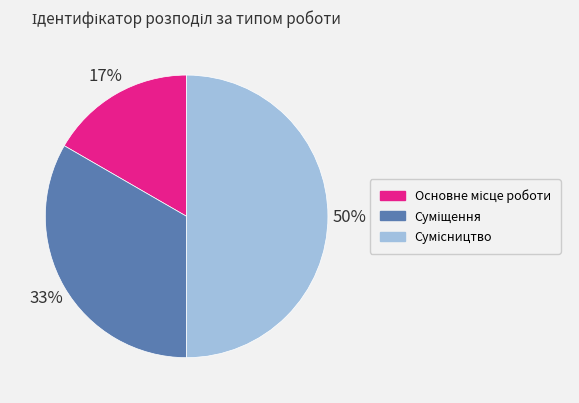

To the nearest percent, what is the difference between the largest and smallest slice percentages?

33%